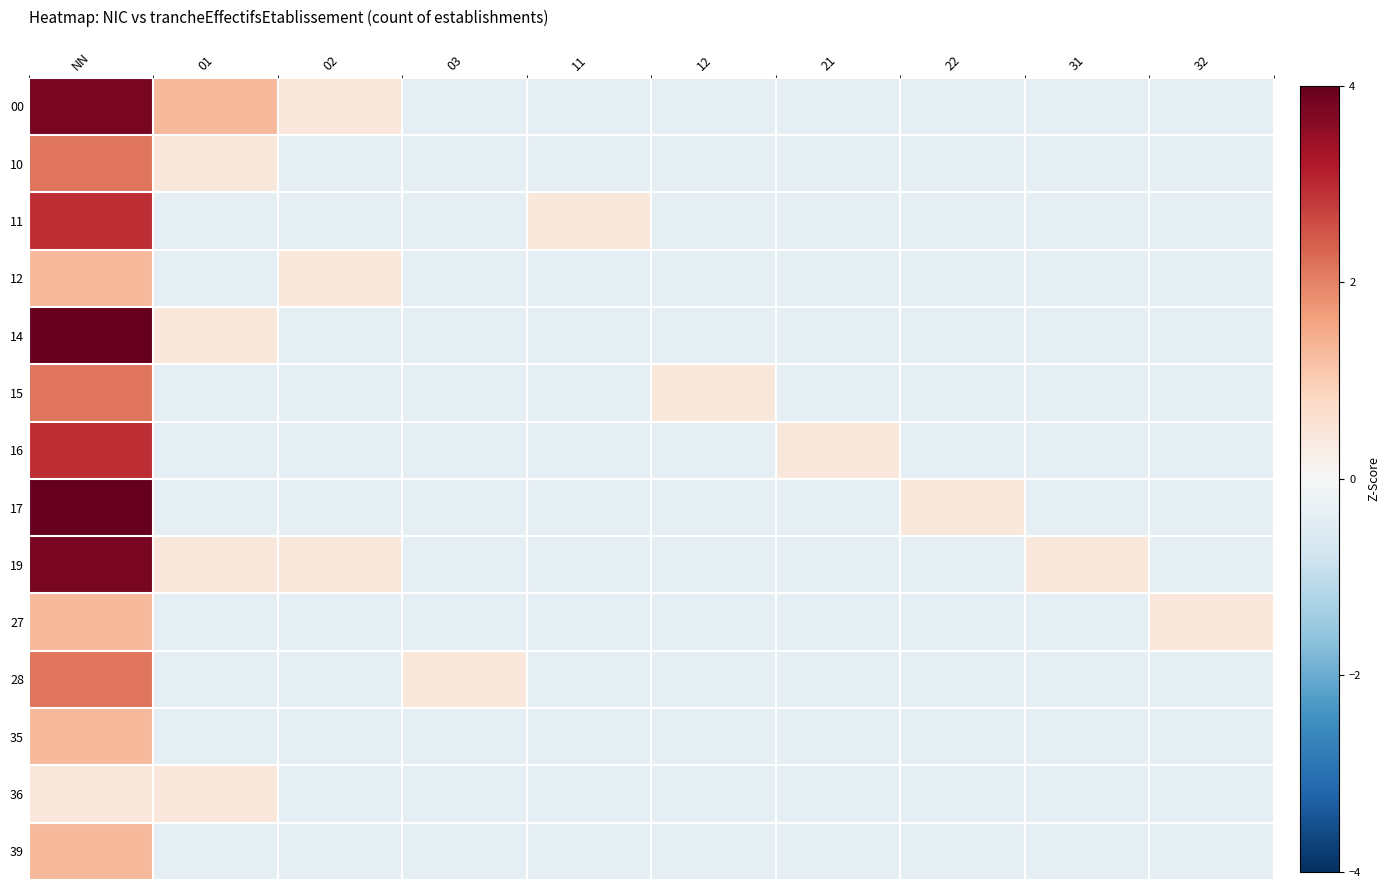

What is the greatest value displayed?

5.5